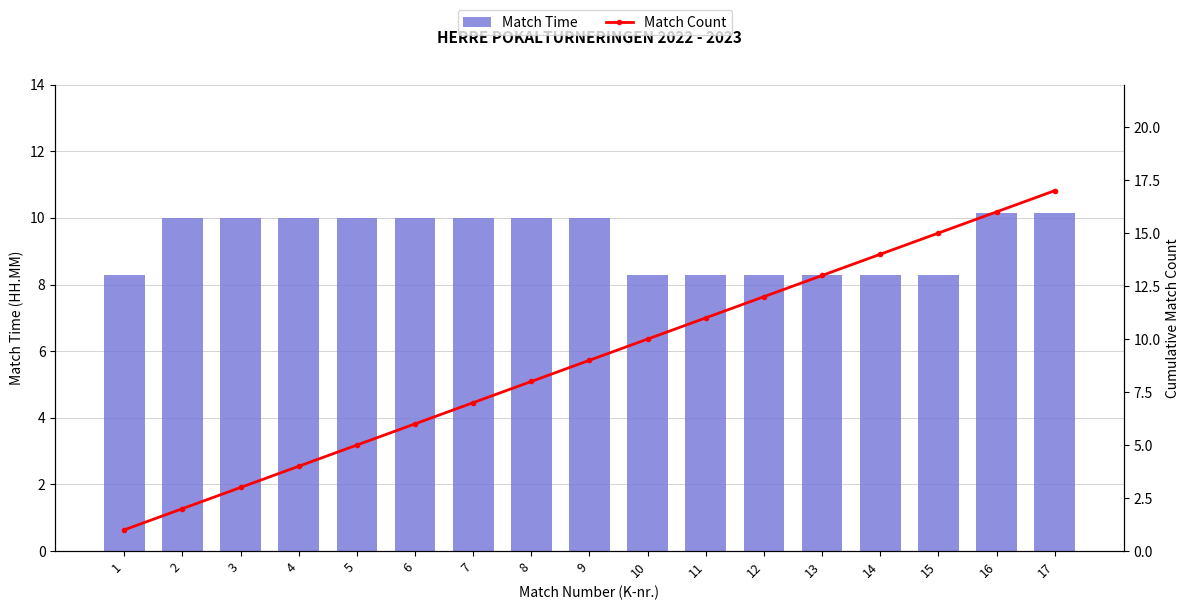

Is the value of Match Count at 16 greater than the value of Time at 5?

Yes